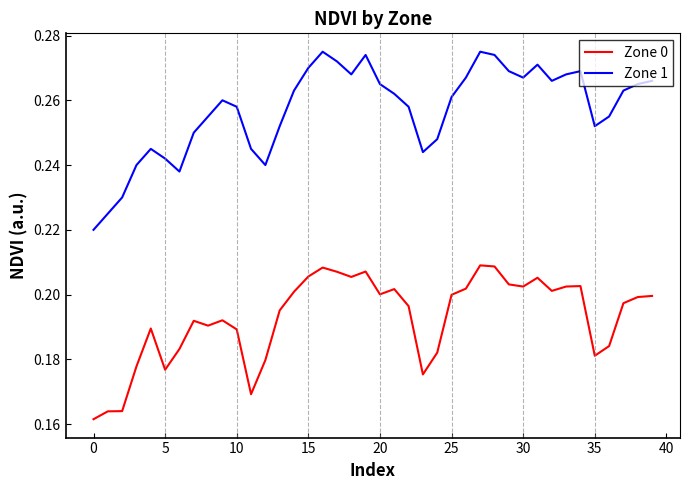

True or false: Zone 1 and Zone 0 intersect in this chart.

False